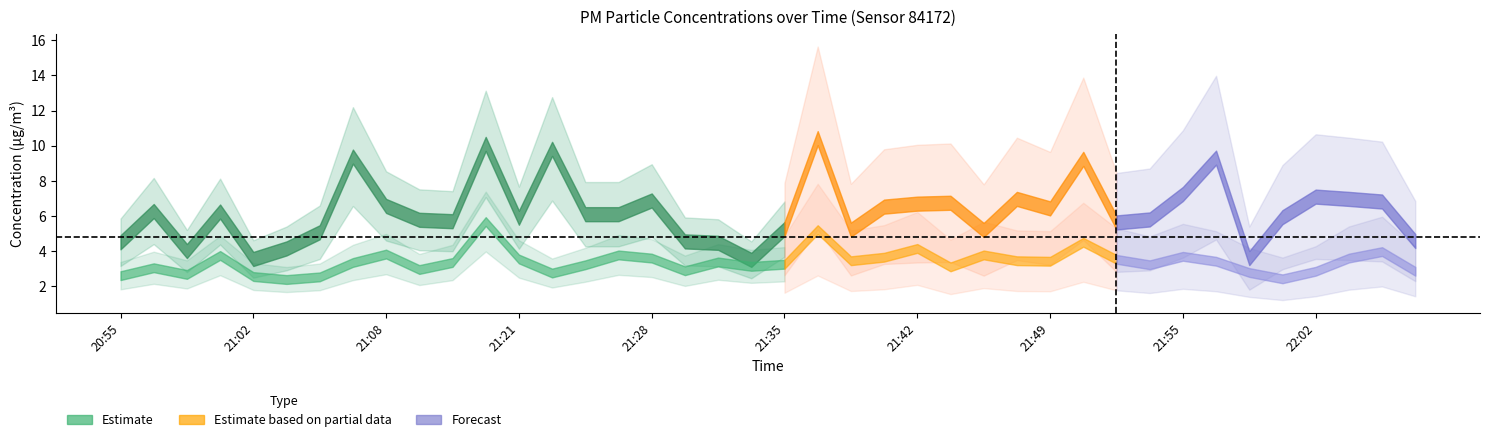

Does the chart have visible grid lines?

No